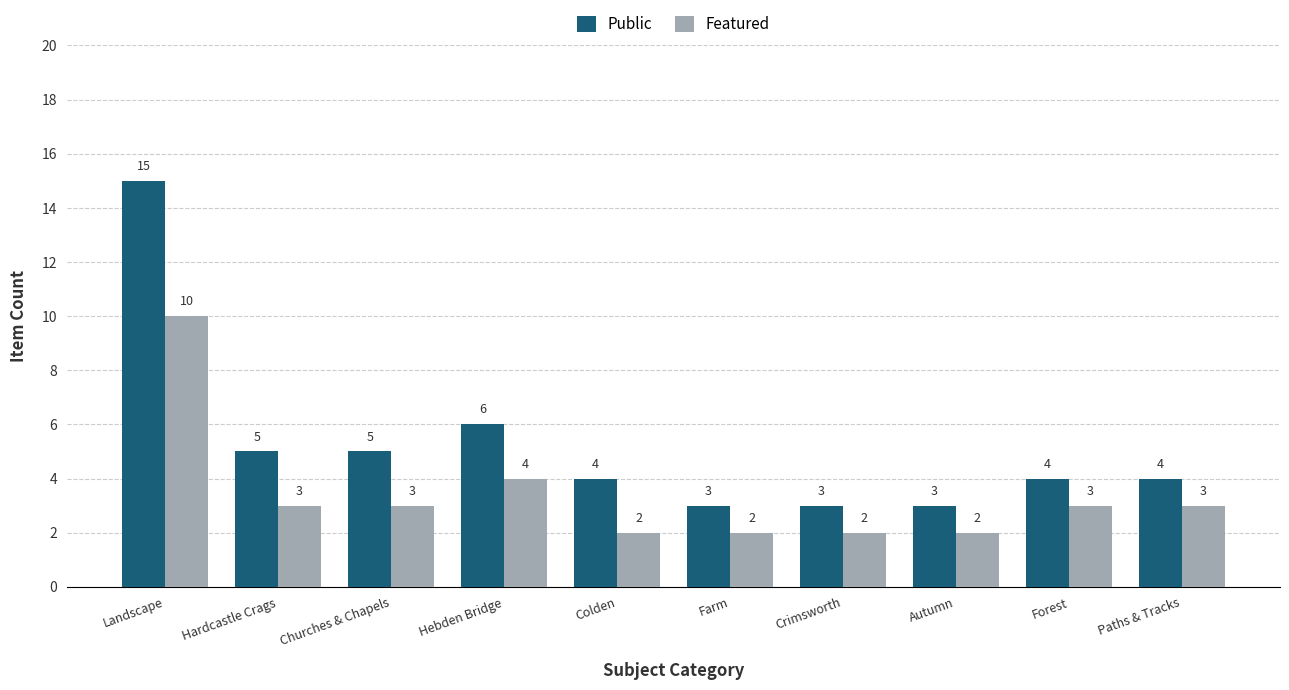

True or false: Featured has a value of 3 at Forest.

True